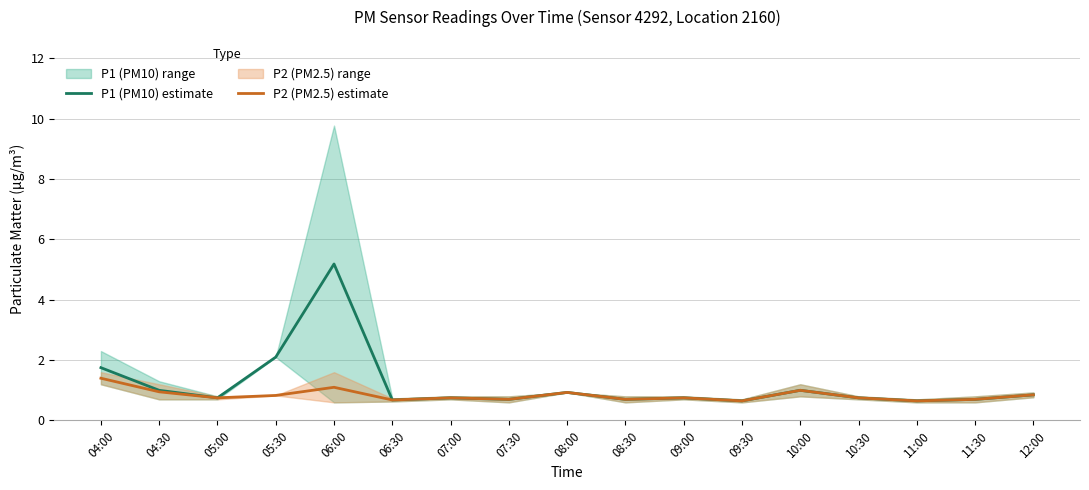

True or false: P1 (PM10) estimate and P2 (PM2.5) estimate cross at least once.

False